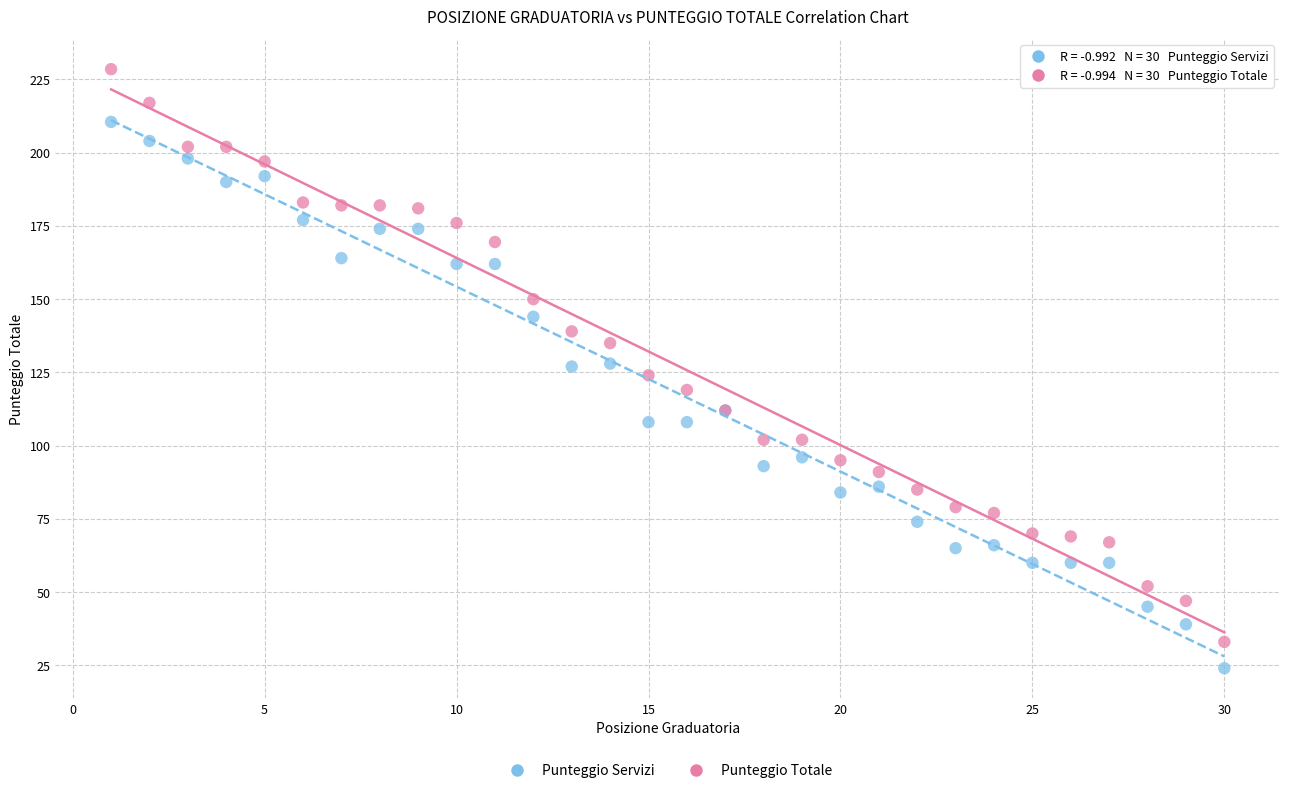

Which series has the largest Y range (max minus min)?

Punteggio Totale